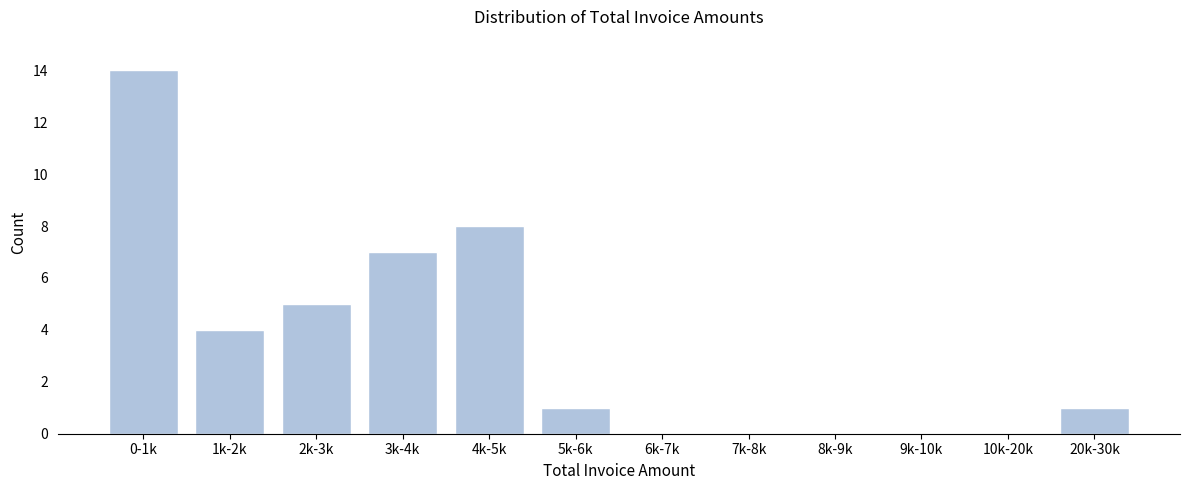

Reading left to right, what are all the values shown in this chart?

0-1k=14	1k-2k=4	2k-3k=5	3k-4k=7	4k-5k=8	5k-6k=1	6k-7k=0	7k-8k=0	8k-9k=0	9k-10k=0	10k-20k=0	20k-30k=1